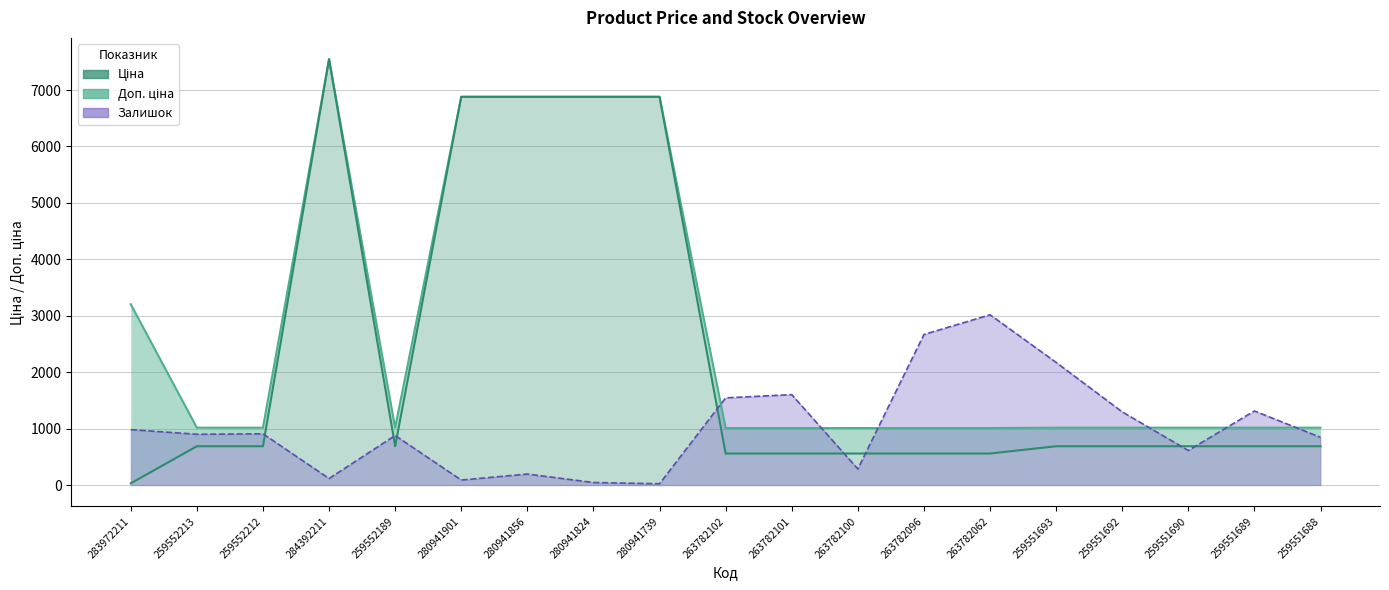

Does the chart have visible grid lines?

Yes